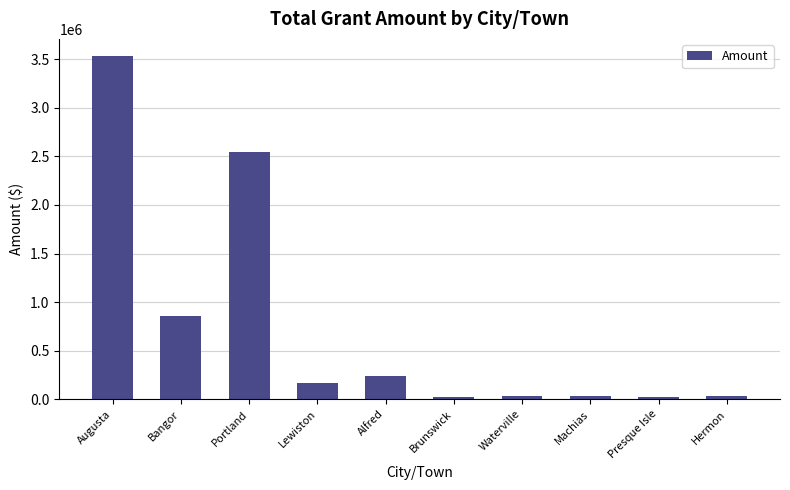

What is the ratio of the value at Machias to the value at Lewiston?

0.2